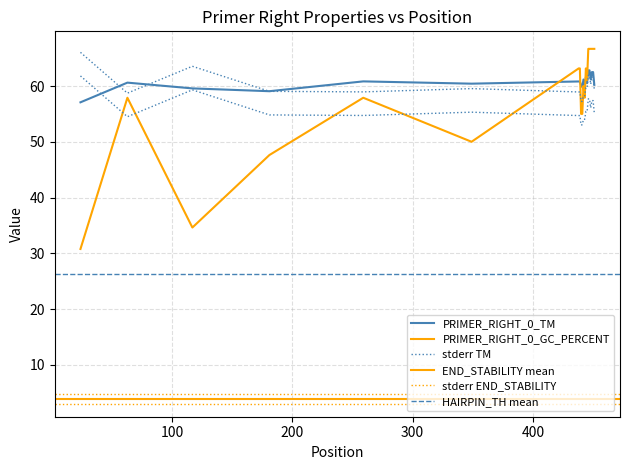

Does the chart have visible grid lines?

Yes